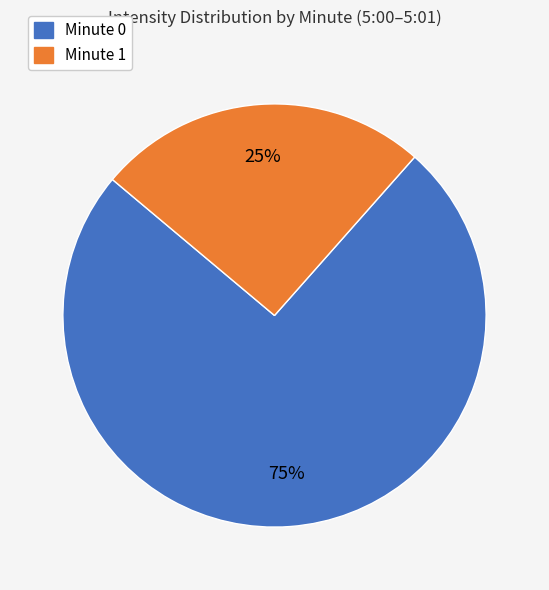

The Minute 1 slice represents 37% of the pie. True or false?

False